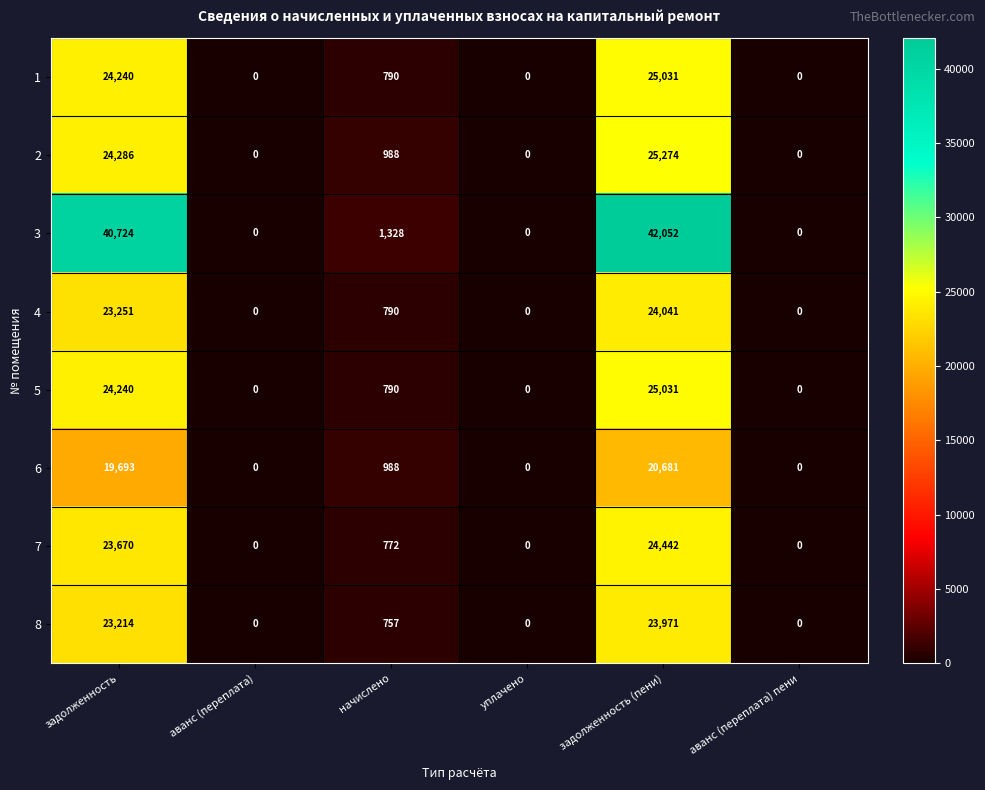

What is the sum of the 4 values at задолженность (пени) and уплачено?

24041